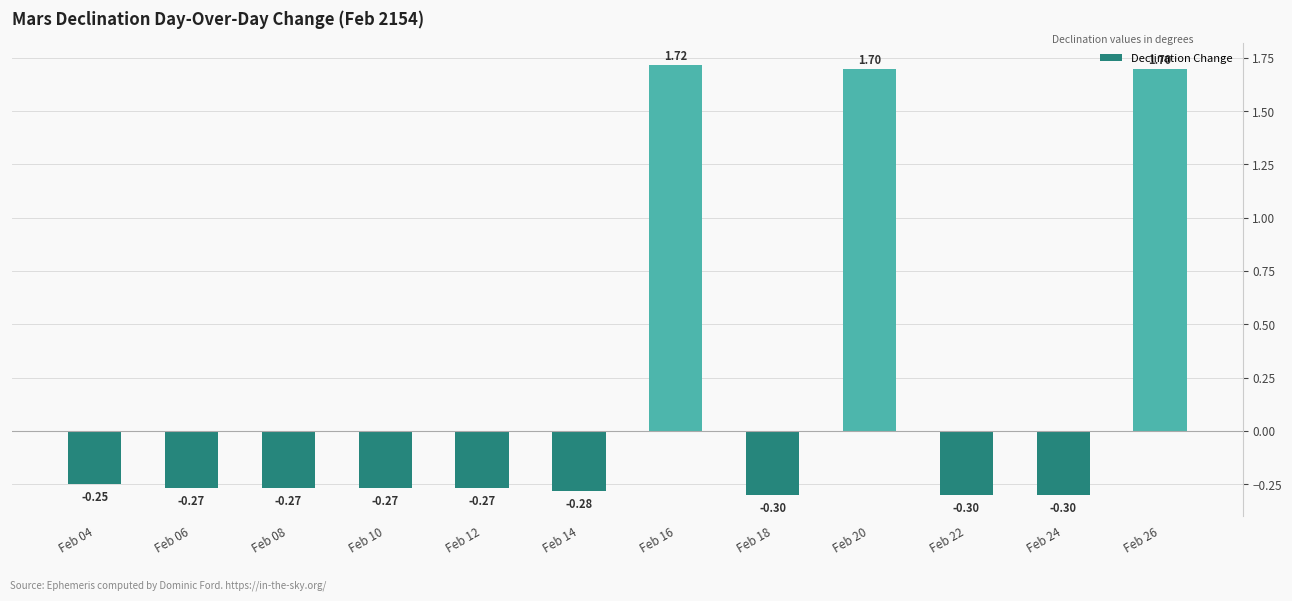

True or false: the data shows 2.6 at Feb 16.

False